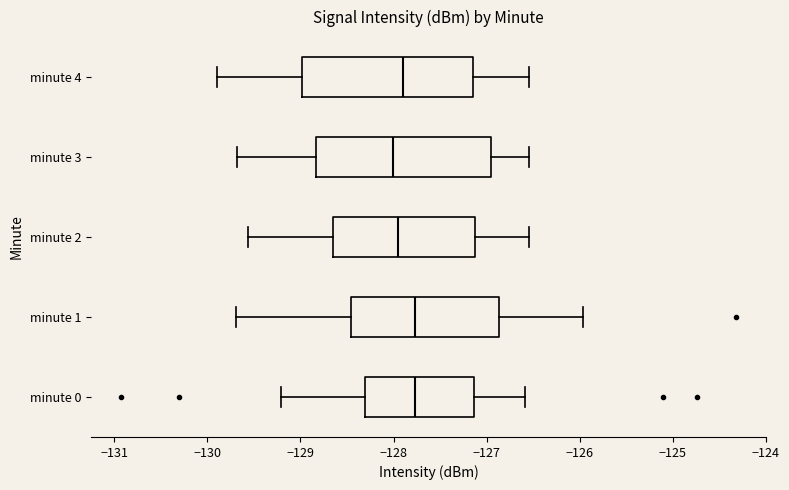

Where is the left edge of the box for minute 1 on the x-axis? The values are not printed on the chart, so give them approximately, as read against the axis.

-128.5